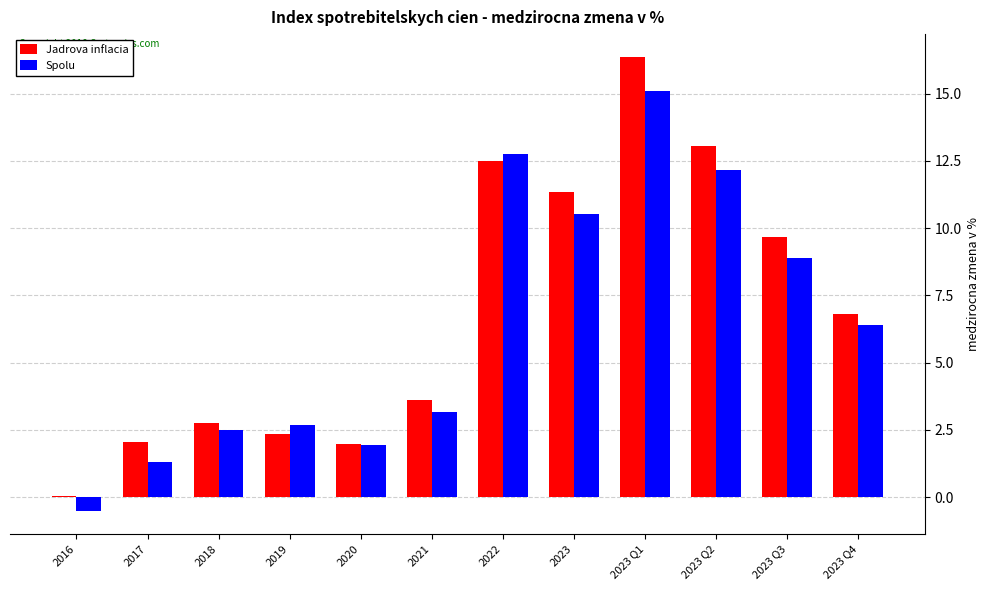

What is the greatest value displayed?

16.4